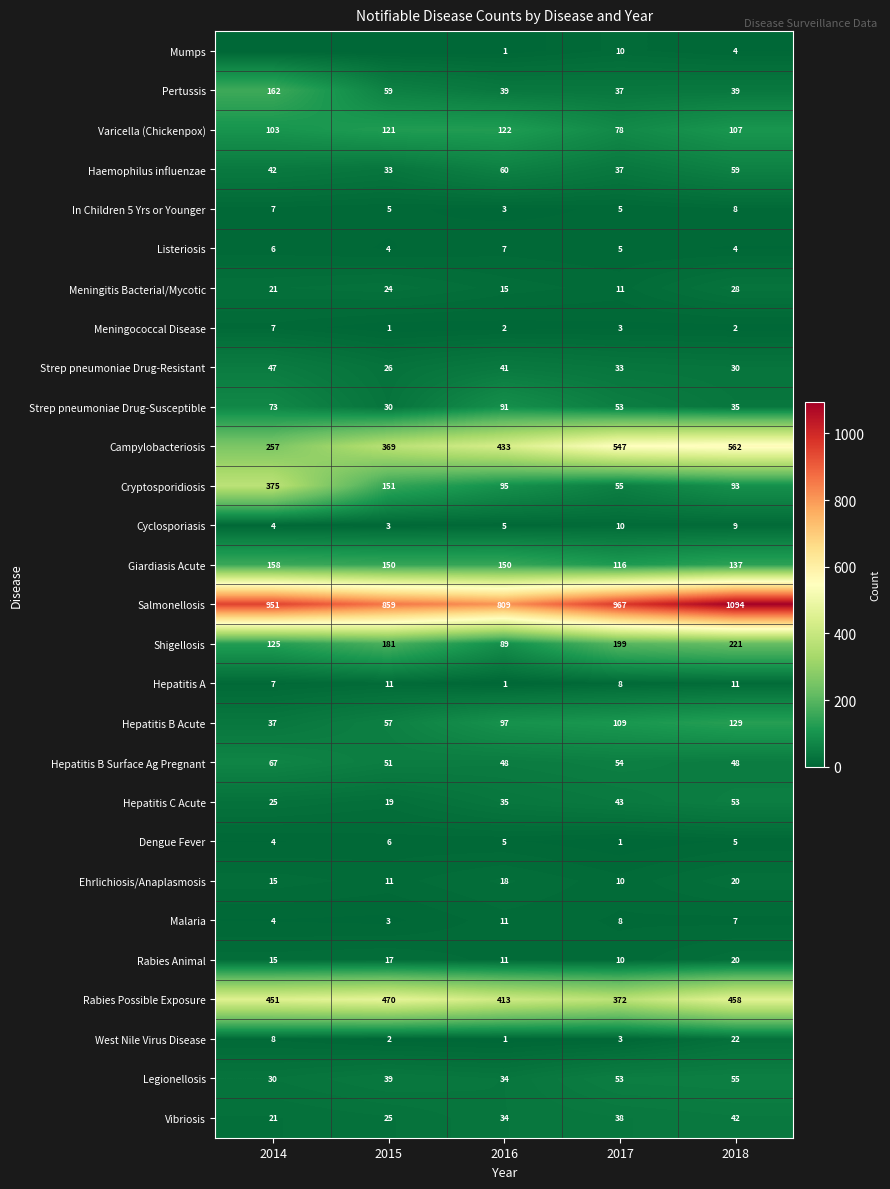

How many values in the Dengue Fever series are below 5?

2